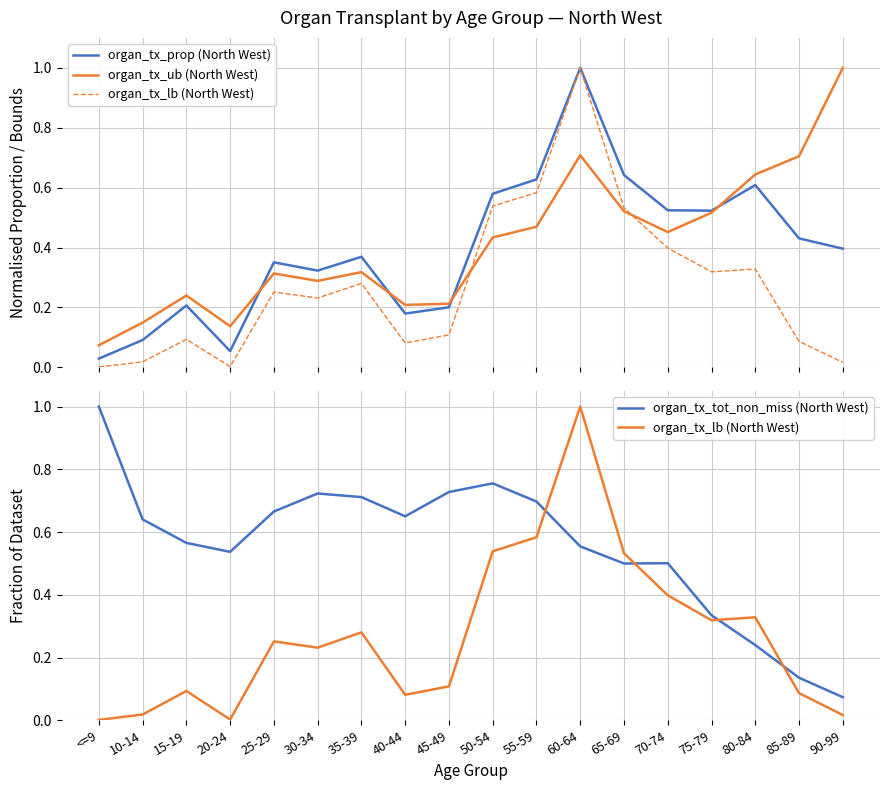

Is the value of organ_tx_prop (North West) at <=9 greater than the value of organ_tx_tot_non_miss (North West) at 10-14?

No